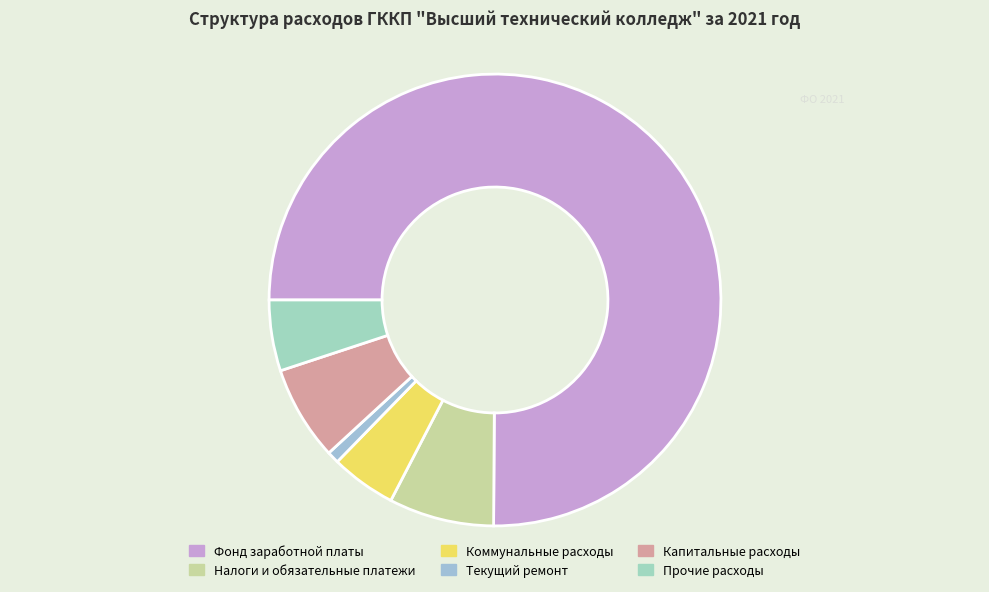

Count the number of slices in the pie.

6